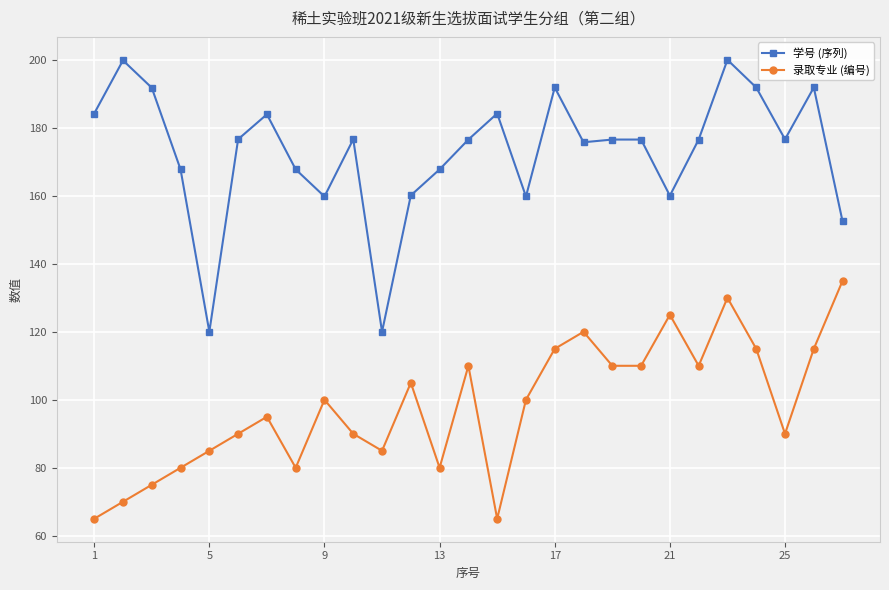

What is the average value of the 录取专业 (编号) series?

98.1